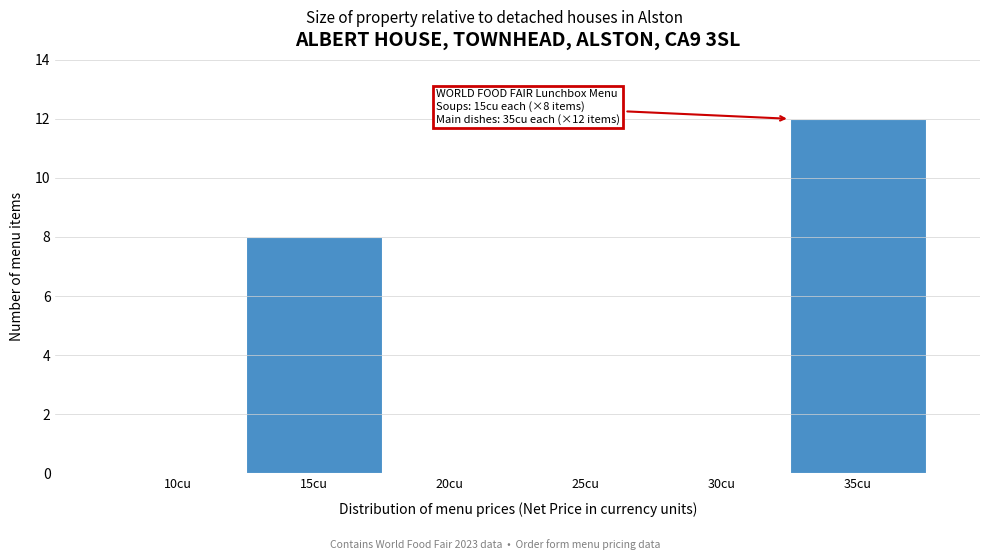

Reading left to right, extract all data points from this chart.

10cu=0	15cu=8	20cu=0	25cu=0	30cu=0	35cu=12